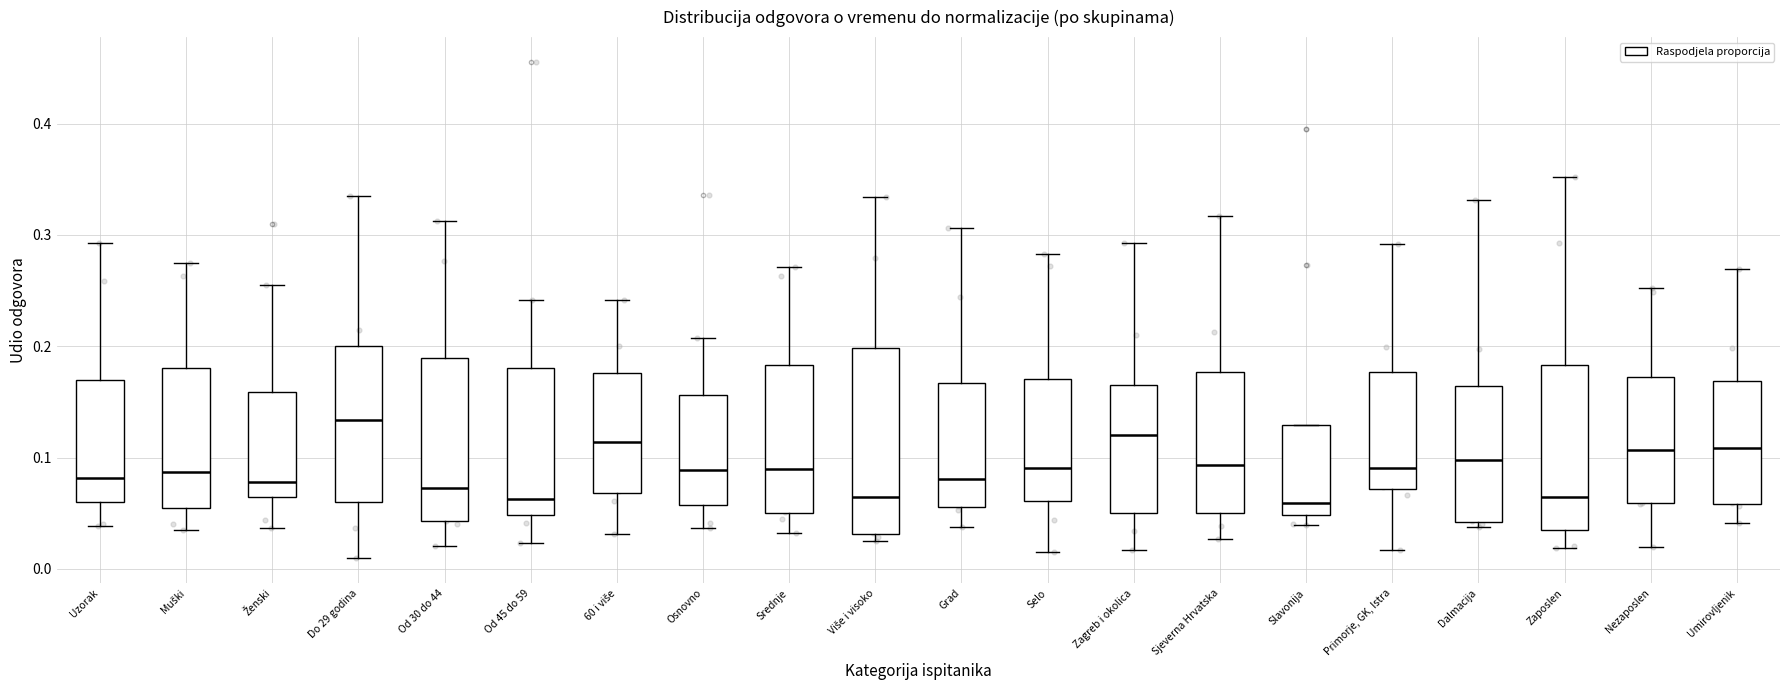

Reading left to right, read every box against the y-axis: the position of its median line, the range the box covers, and the ends of its whiskers. The values are not printed on the chart, so give them approximately, as read against the axis.

Uzorak: median 0.08, box 0.06 to 0.17, whiskers 0.04 to 0.29
Muški: median 0.09, box 0.06 to 0.18, whiskers 0.04 to 0.27
Ženski: median 0.08, box 0.06 to 0.16, whiskers 0.04 to 0.25
Do 29 godina: median 0.13, box 0.06 to 0.20, whiskers 0.01 to 0.34
Od 30 do 44: median 0.07, box 0.04 to 0.19, whiskers 0.02 to 0.31
Od 45 do 59: median 0.06, box 0.05 to 0.18, whiskers 0.02 to 0.24
60 i više: median 0.11, box 0.07 to 0.18, whiskers 0.03 to 0.24
Osnovno: median 0.09, box 0.06 to 0.16, whiskers 0.04 to 0.21
Srednje: median 0.09, box 0.05 to 0.18, whiskers 0.03 to 0.27
Više i visoko: median 0.06, box 0.03 to 0.20, whiskers 0.03 (just below the box's lower edge) to 0.33
Grad: median 0.08, box 0.06 to 0.17, whiskers 0.04 to 0.31
Selo: median 0.09, box 0.06 to 0.17, whiskers 0.01 to 0.28
Zagreb i okolica: median 0.12, box 0.05 to 0.17, whiskers 0.02 to 0.29
Sjeverna Hrvatska: median 0.09, box 0.05 to 0.18, whiskers 0.03 to 0.32
Slavonija: median 0.06, box 0.05 to 0.13, whiskers 0.04 to 0.13
Primorje, GK, Istra: median 0.09, box 0.07 to 0.18, whiskers 0.02 to 0.29
Dalmacija: median 0.10, box 0.04 to 0.16, whiskers 0.04 (just below the box's lower edge) to 0.33
Zaposlen: median 0.06, box 0.04 to 0.18, whiskers 0.02 to 0.35
Nezaposlen: median 0.11, box 0.06 to 0.17, whiskers 0.02 to 0.25
Umirovljenik: median 0.11, box 0.06 to 0.17, whiskers 0.04 to 0.27